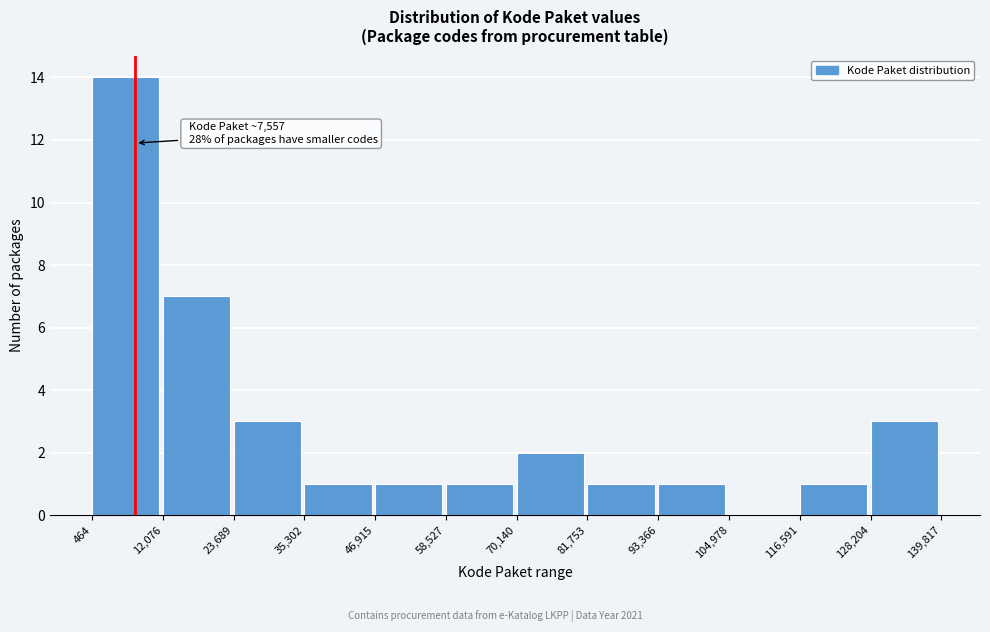

Over which range of the x-axis is the bar tallest?

464 to 12,076